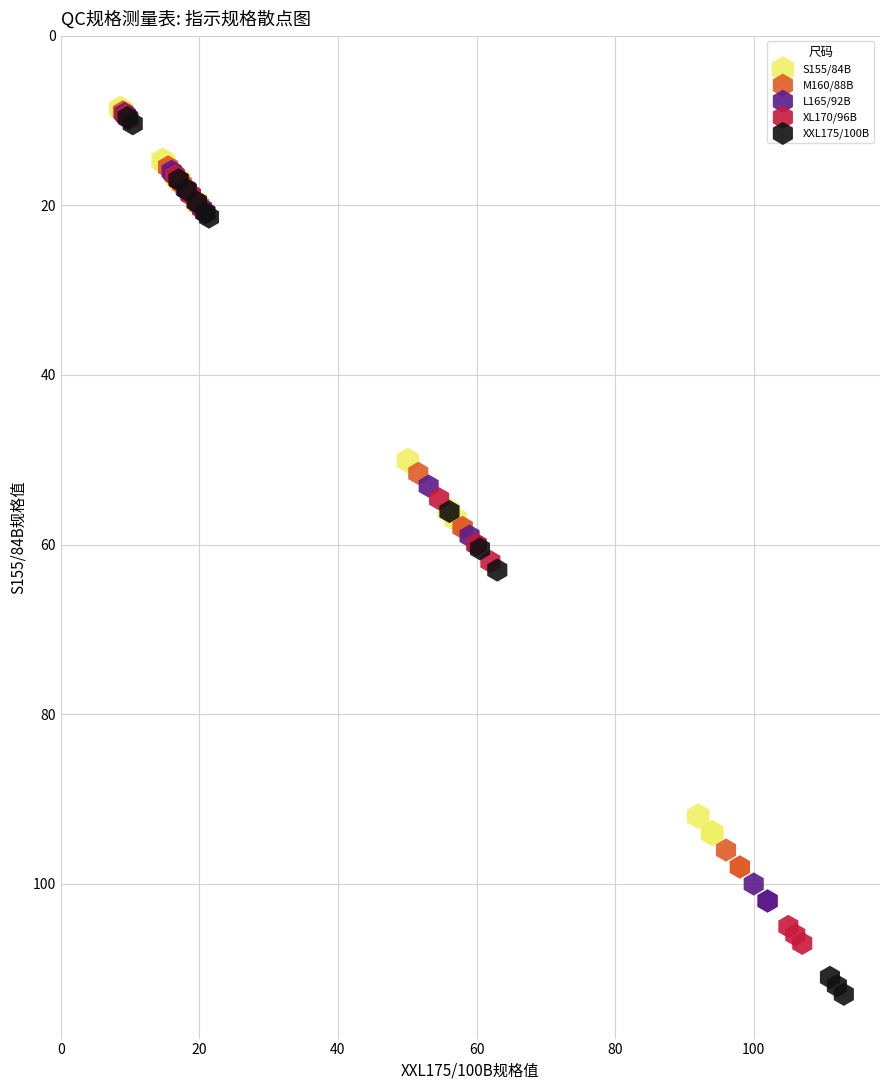

Which series reaches the maximum Y coordinate?

XXL175/100B